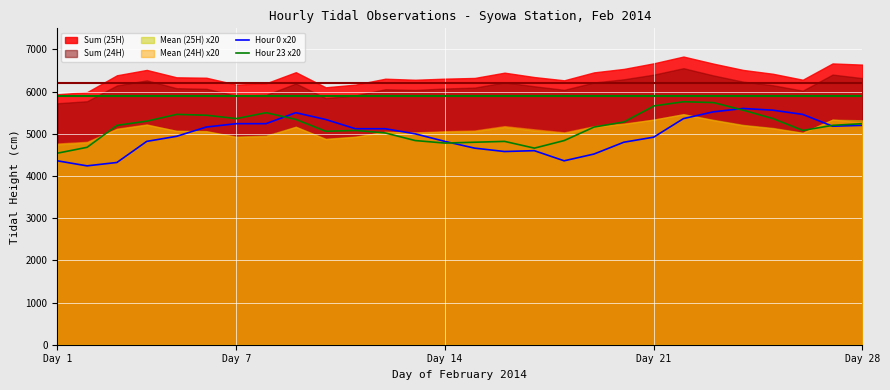

How many times do Hour 23 x20 and Hour 0 x20 cross each other?

4